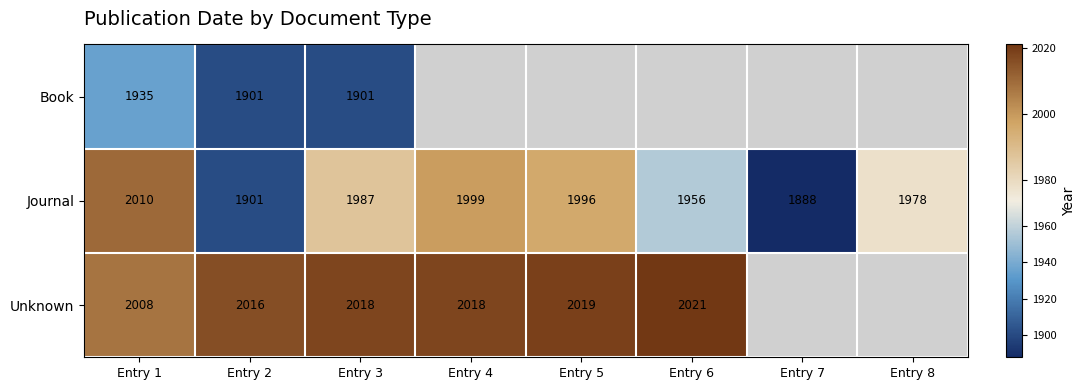

True or false: Unknown has a value of 1061.6 at Entry 5.

False